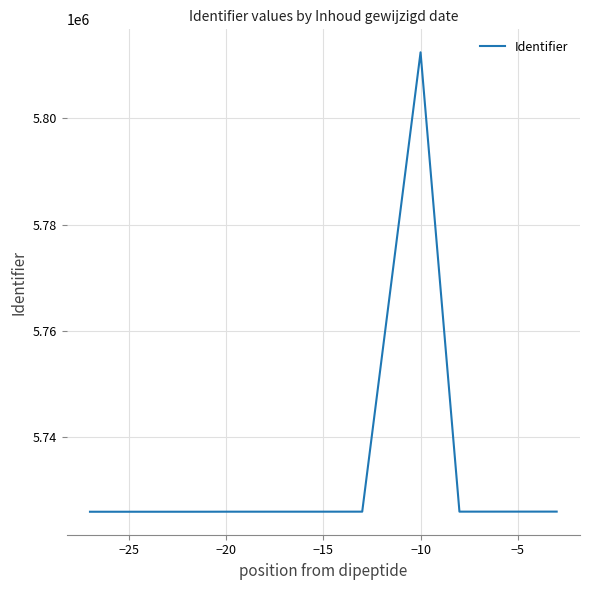

What is the sum of all values?

68798619